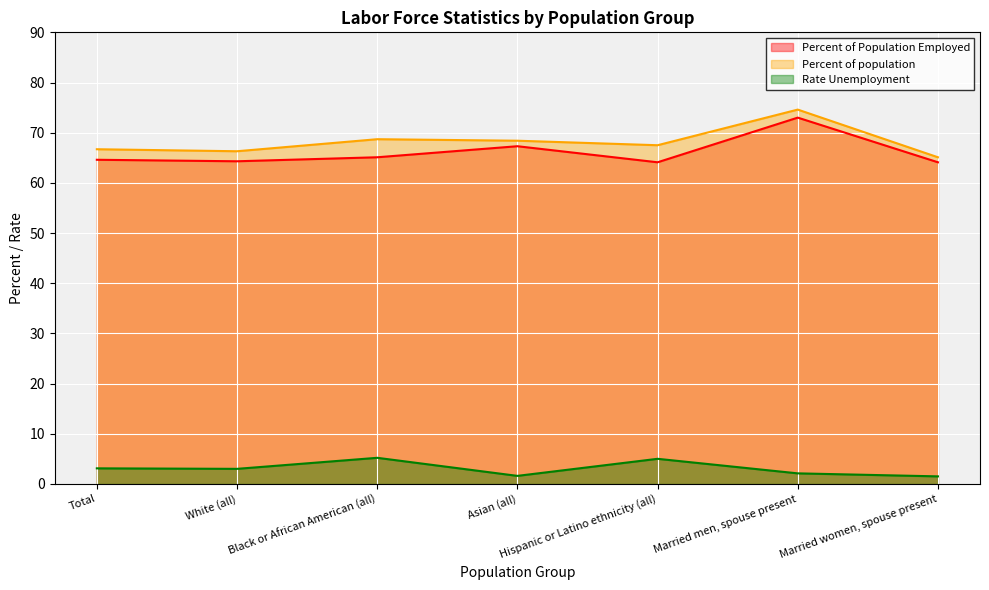

Which category has the highest value across all series?

Married men, spouse present